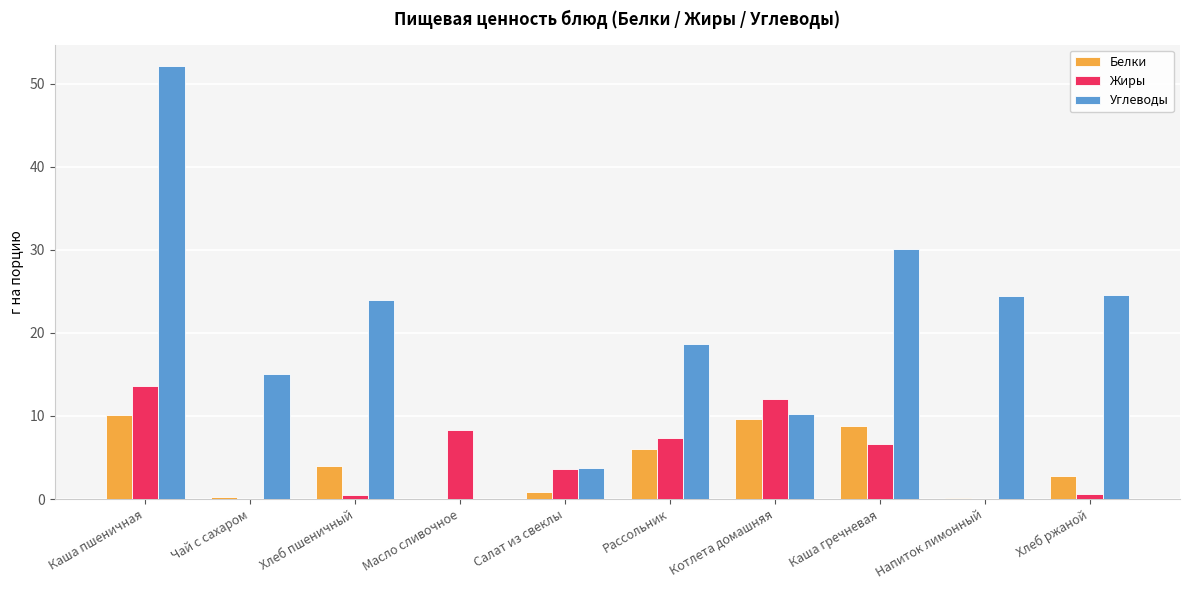

Which series has the largest total across all categories?

Углеводы